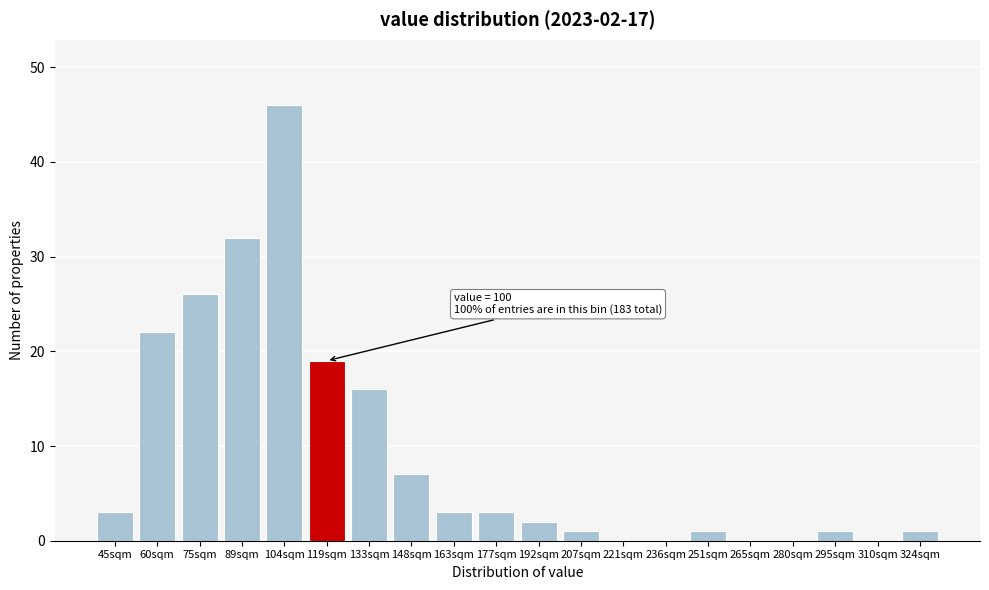

Reading right to left, transcribe all the data shown in this chart.

324sqm=1	310sqm=0	295sqm=1	280sqm=0	265sqm=0	251sqm=1	236sqm=0	221sqm=0	207sqm=1	192sqm=2	177sqm=3	163sqm=3	148sqm=7	133sqm=16	119sqm=19	104sqm=46	89sqm=32	75sqm=26	60sqm=22	45sqm=3